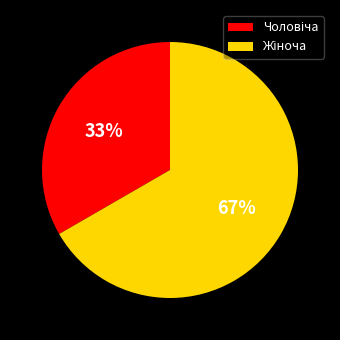

To the nearest percent, what is the average slice percentage?

50%